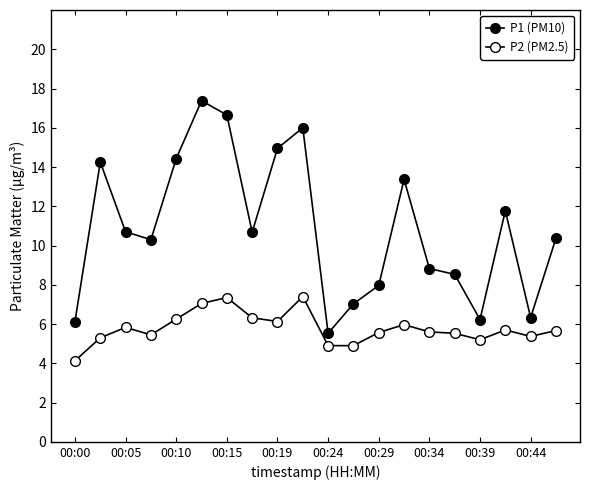

How many series are shown in this chart?

2